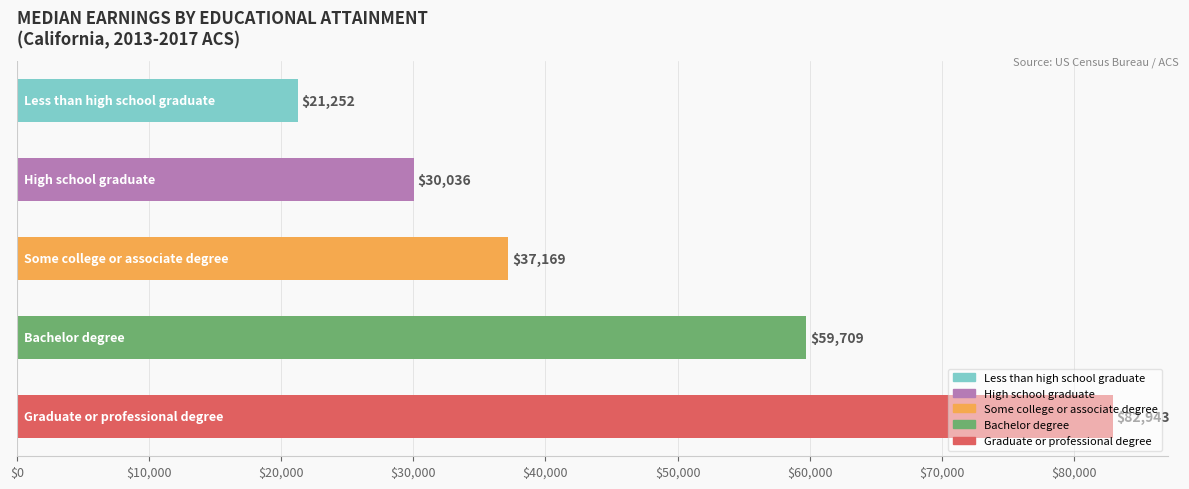

What is the minimum value shown in the chart?

21252